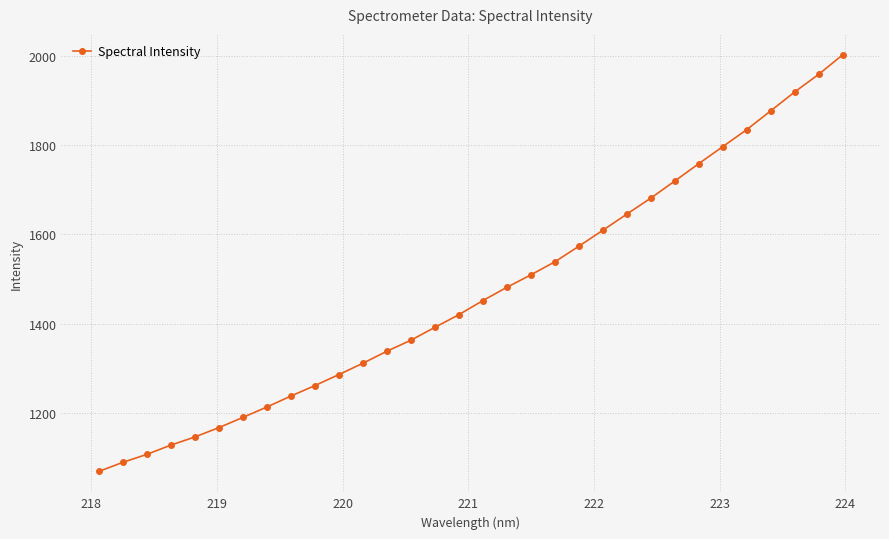

What is the maximum value shown in the chart?

2002.0